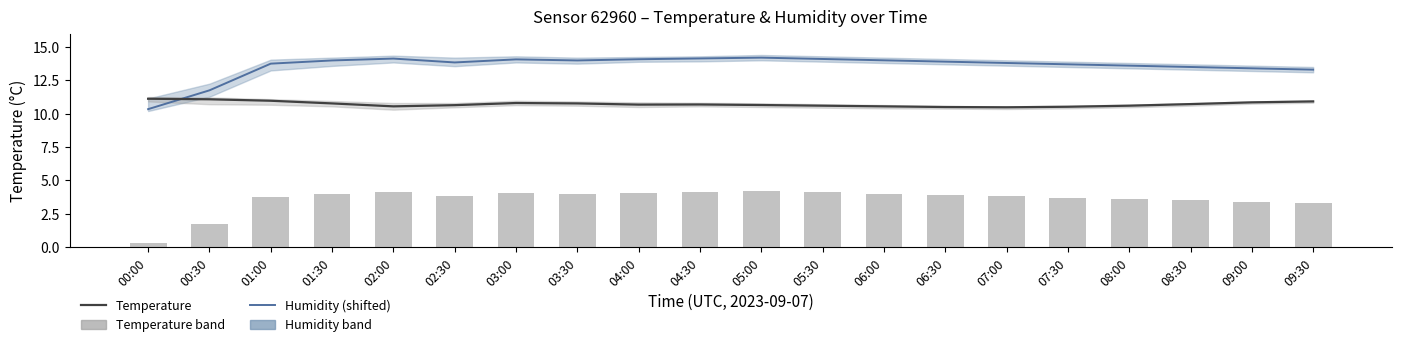

Rank the categories by humidity_bars value from highest to lowest.

05:00, 04:30, 02:00, 05:30, 04:00, 03:00, 06:00, 01:30, 03:30, 06:30, 02:30, 07:00, 01:00, 07:30, 08:00, 08:30, 09:00, 09:30, 00:30, 00:00